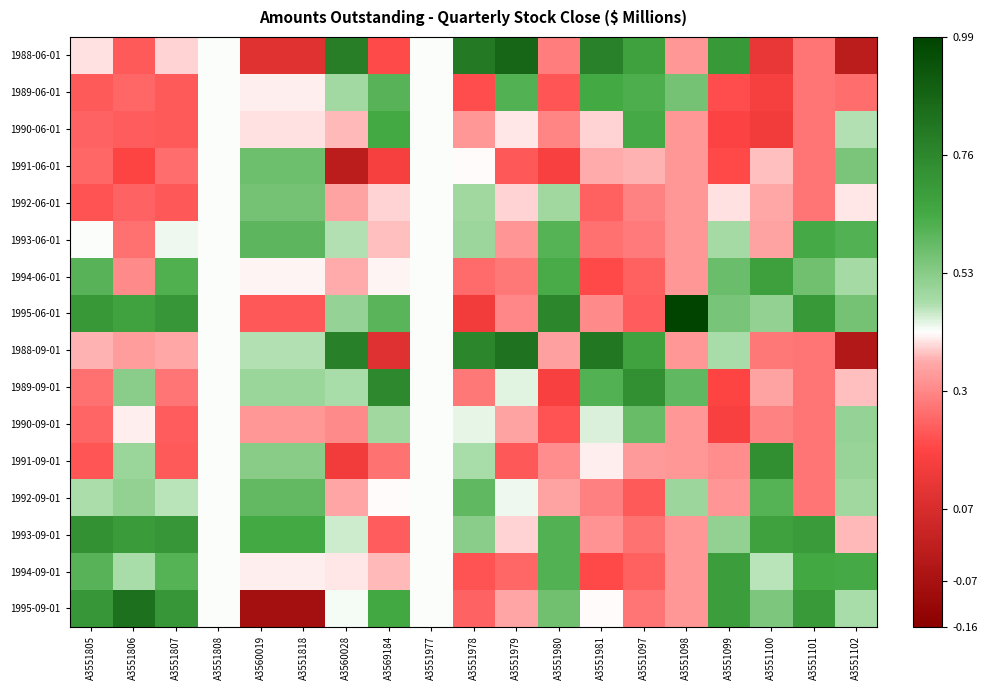

How many categories are shown in the chart?

19